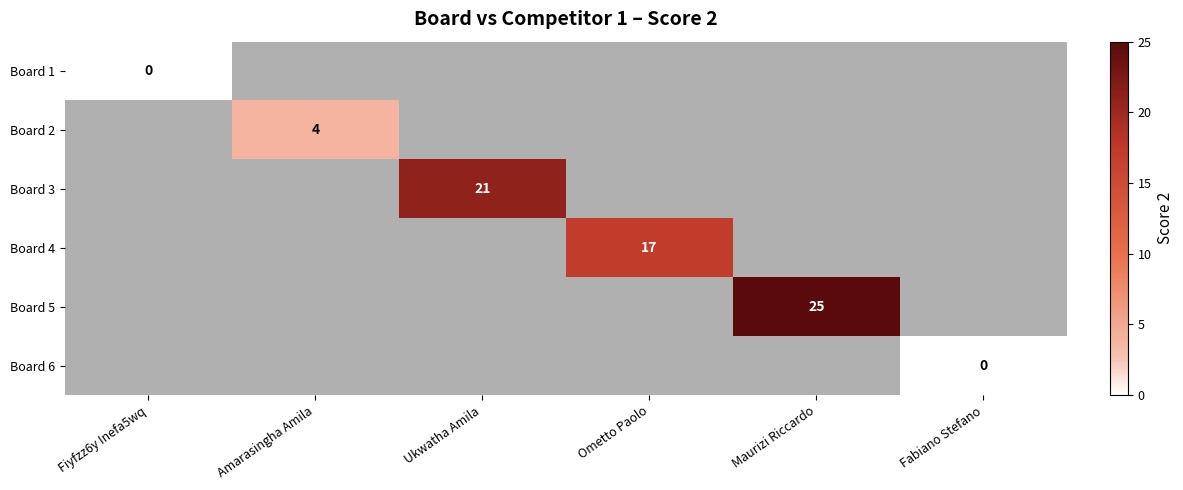

The value of Board 2 at Amarasingha Amila is 4. True or false?

True